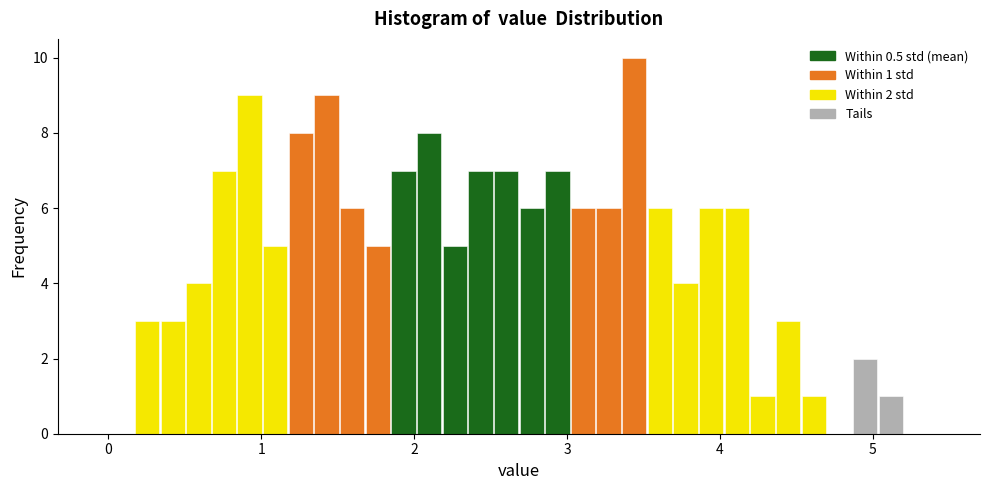

Around what value on the x-axis is the tallest bar? Give the approximate position of its centre, as read against the axis.

3.4